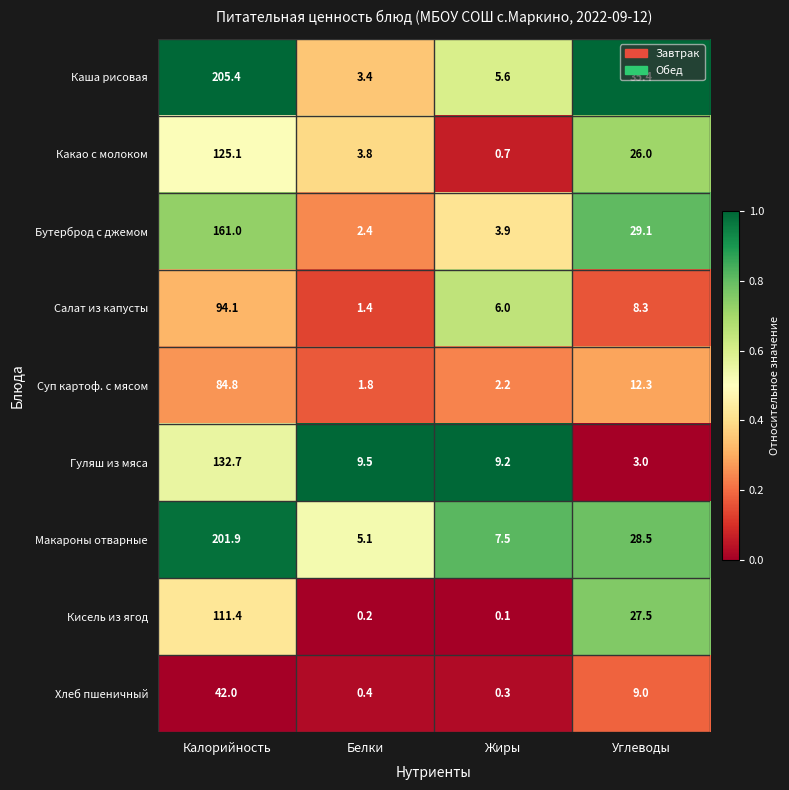

Where is Какао с молоком nearest to the value 62?

Углеводы